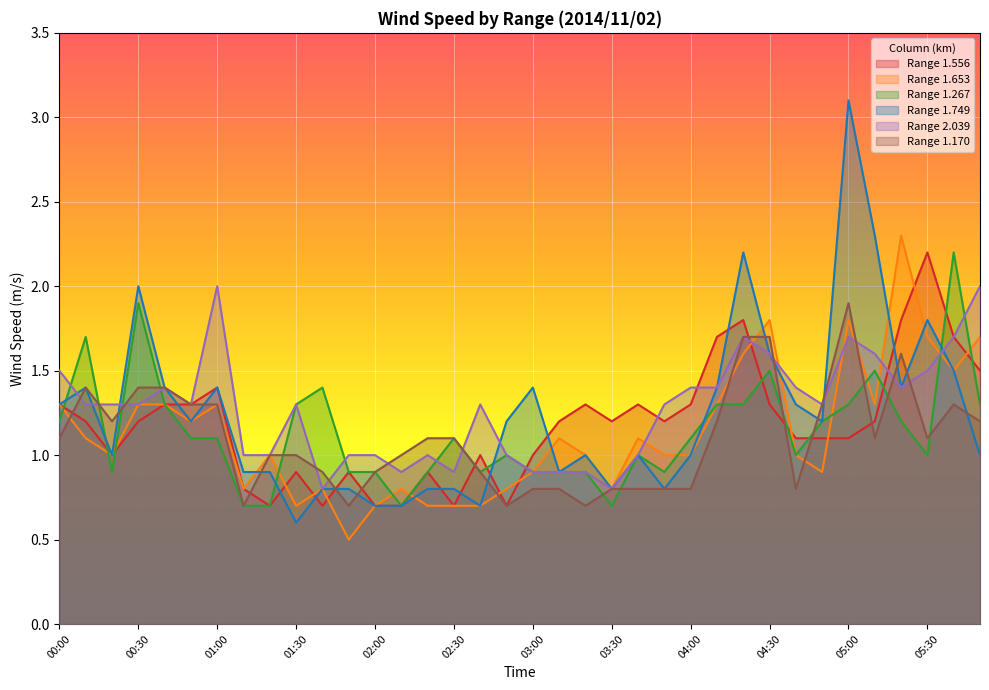

The value of 1.653 at 02:50 is 0.8. True or false?

True